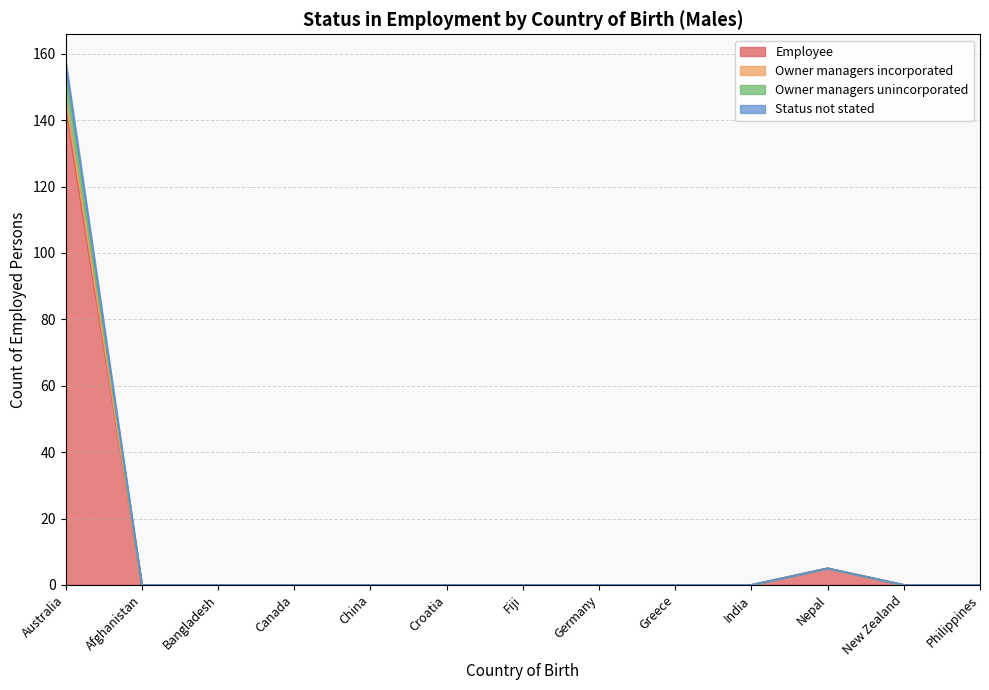

At which category is the sum across all series the highest?

Australia